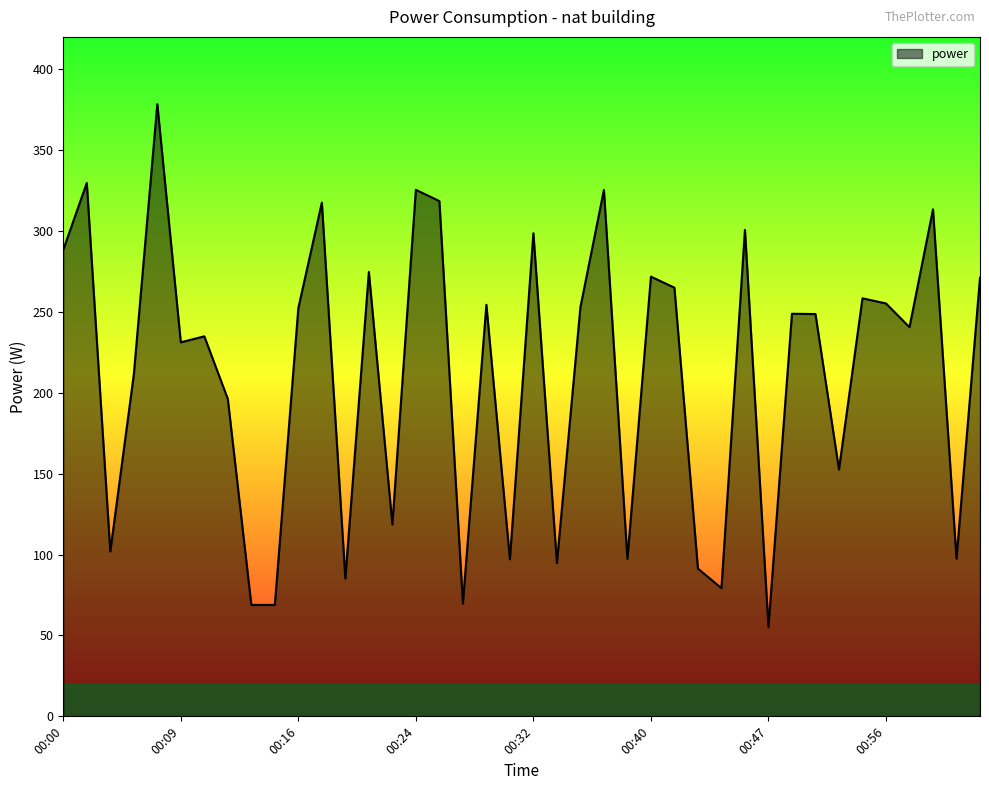

What is the difference between the maximum and minimum values?

323.2